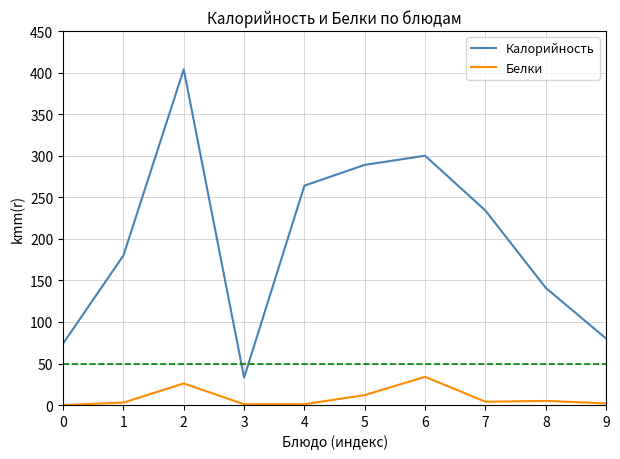

What is the greatest value displayed?

404